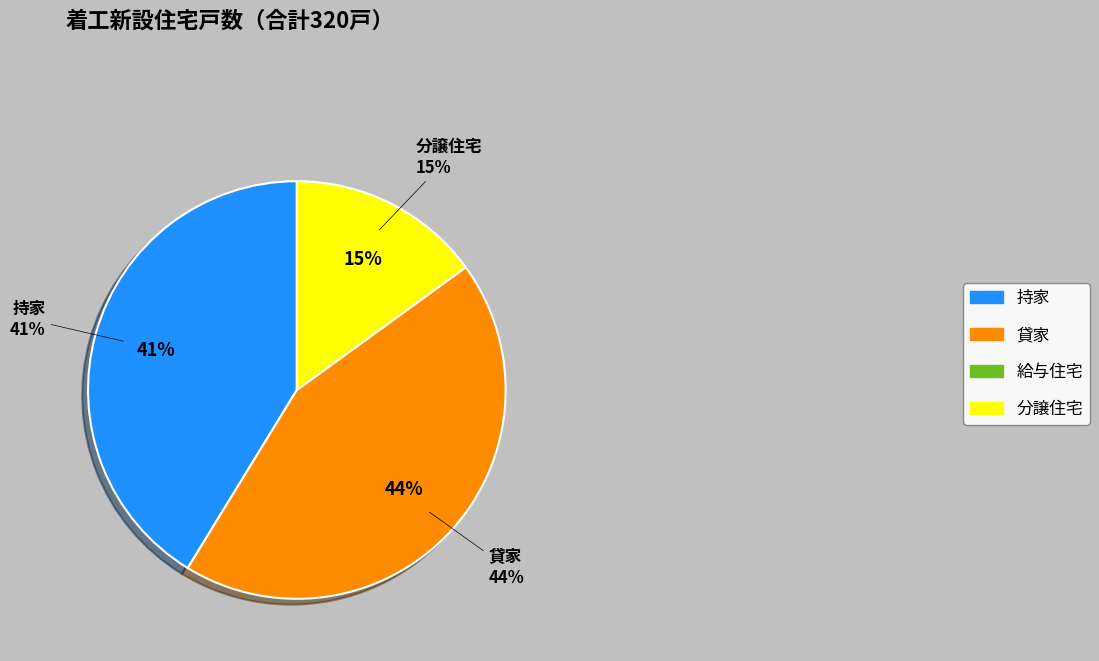

What is the change in value from 給与住宅 to 分譲住宅?

+48